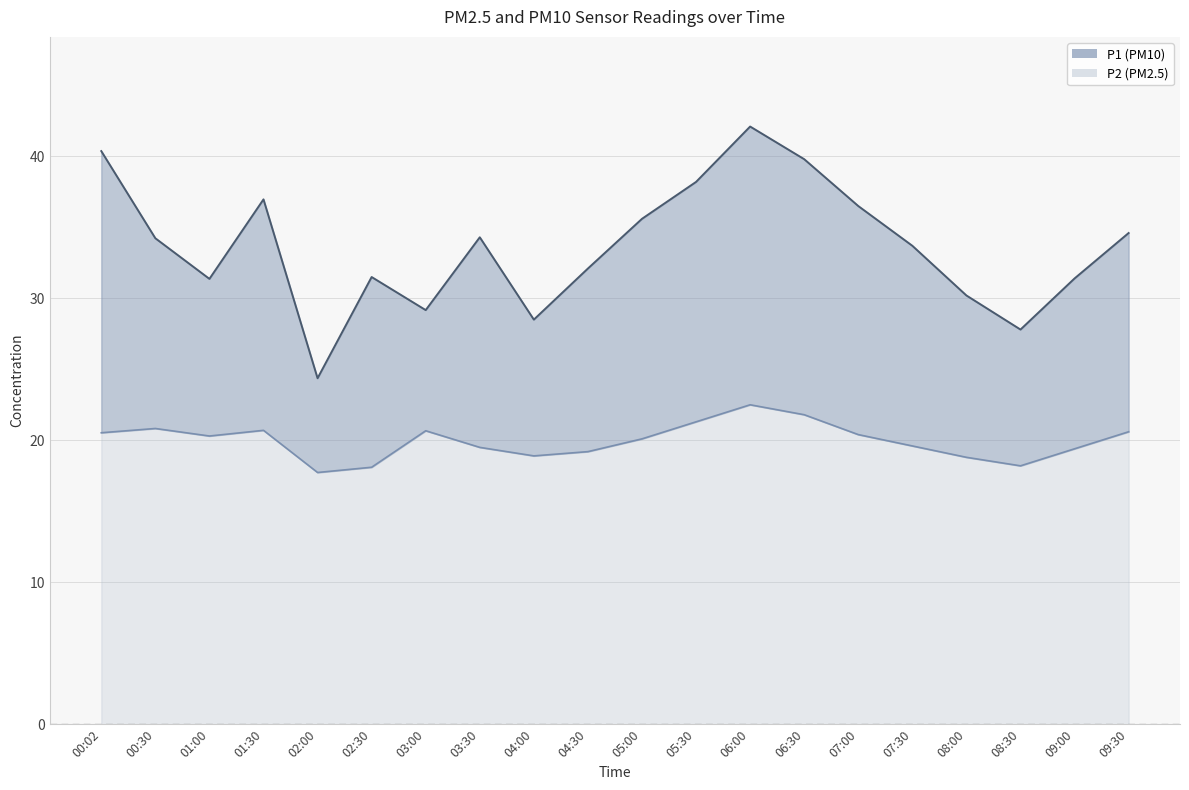

What is the difference between the maximum and minimum values in the P1 series?

17.7